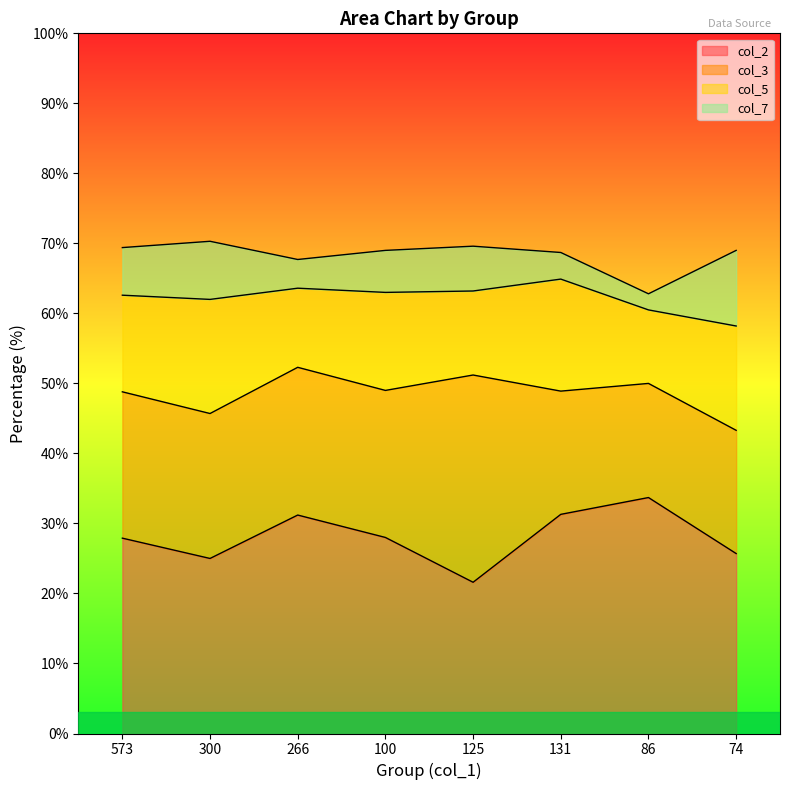

Where is col_3 nearest to the value 22?

266